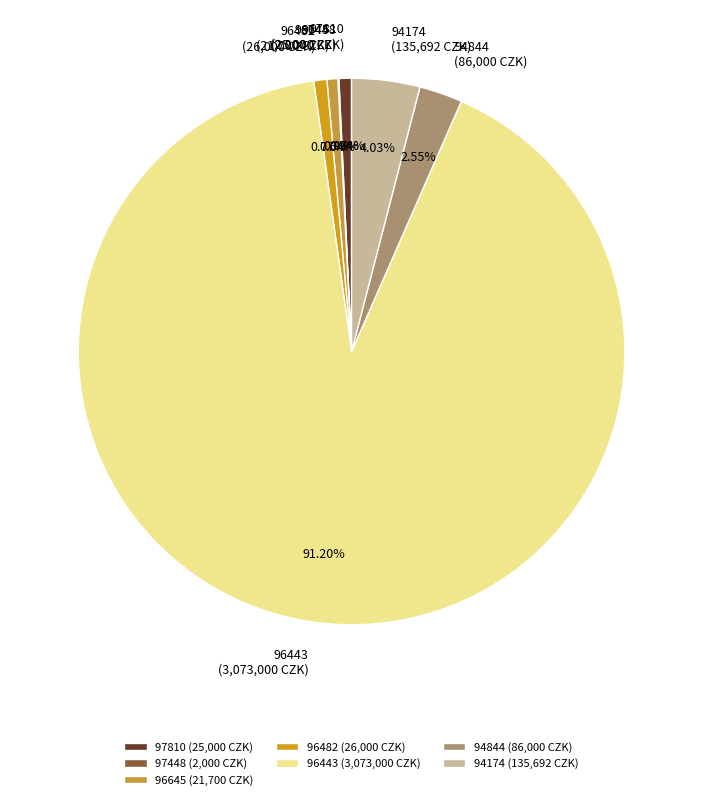

The 97810 slice represents 1% of the pie. True or false?

True